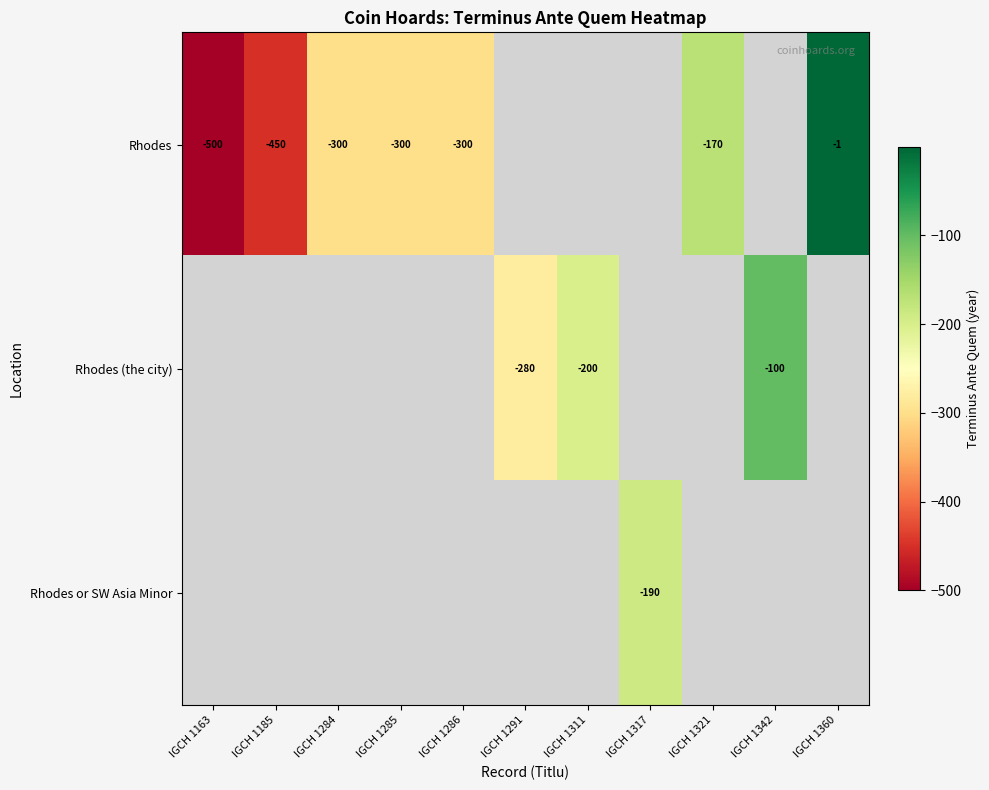

Is the value of Rhodes or SW Asia Minor at IGCH 1317 greater than the value of Rhodes at IGCH 1284?

Yes